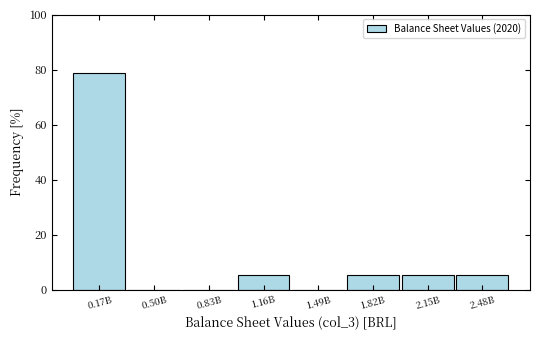

Reading left to right, extract all data points from this chart.

0.17B=78.9	0.50B=0.0	0.83B=0.0	1.16B=5.3	1.49B=0.0	1.82B=5.3	2.15B=5.3	2.48B=5.3